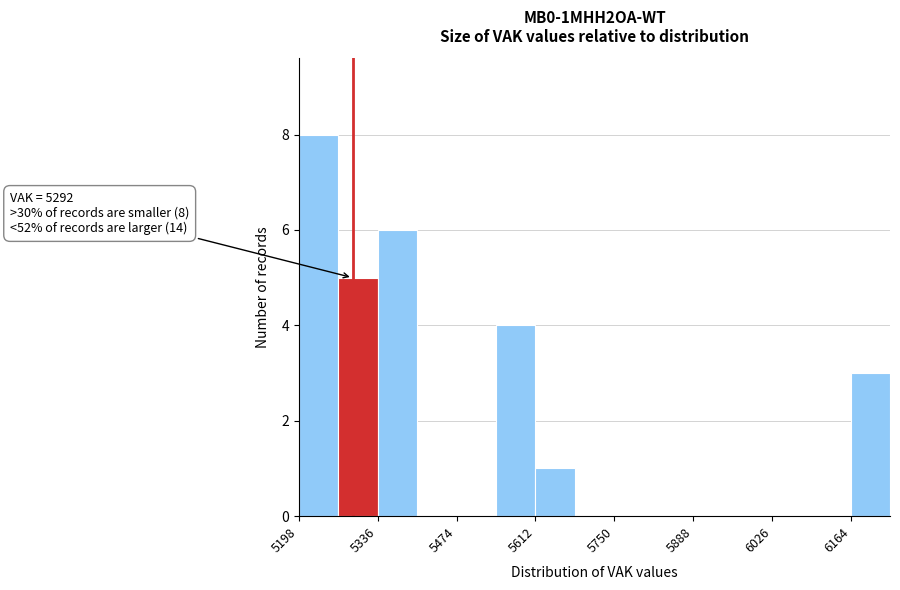

Around what value on the x-axis is the tallest bar? Give the approximate position of its centre, as read against the axis.

5240